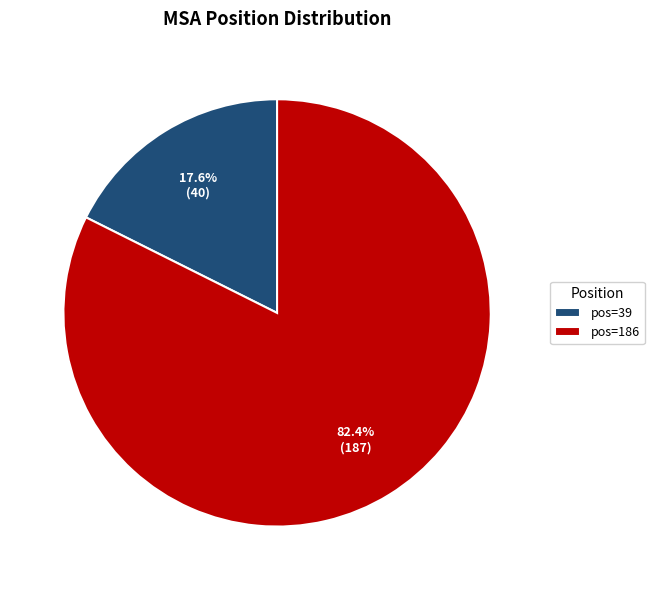

True or false: pos=39 accounts for 18% of the total.

True